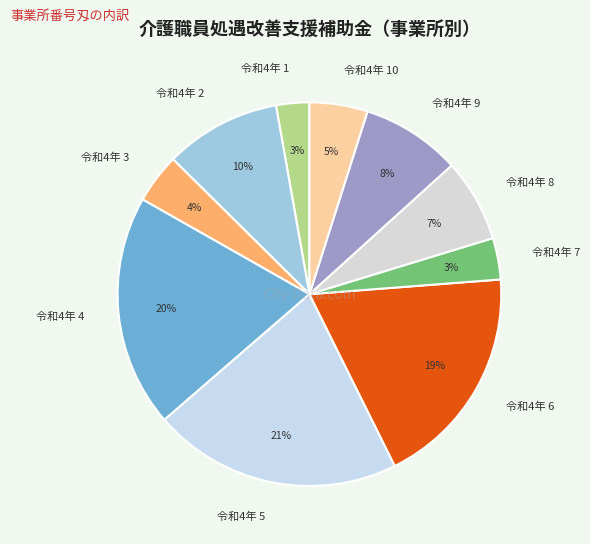

To the nearest percent, what percentage of the pie is 令和4年 3?

4%